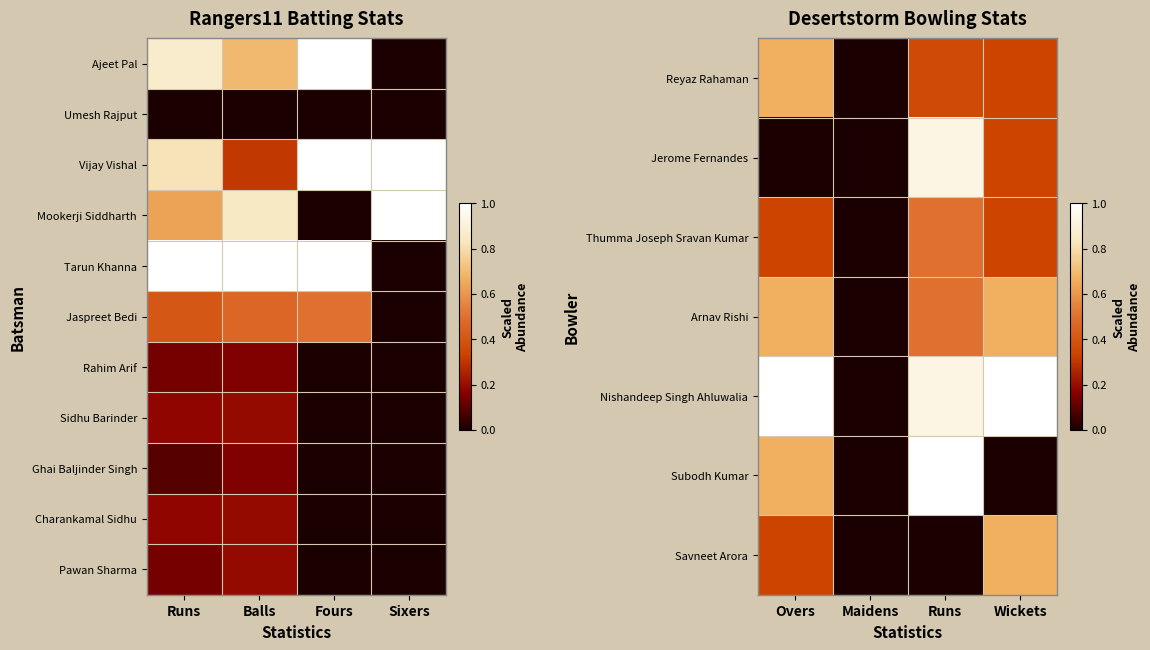

At how many categories does at least one series exceed 0?

4